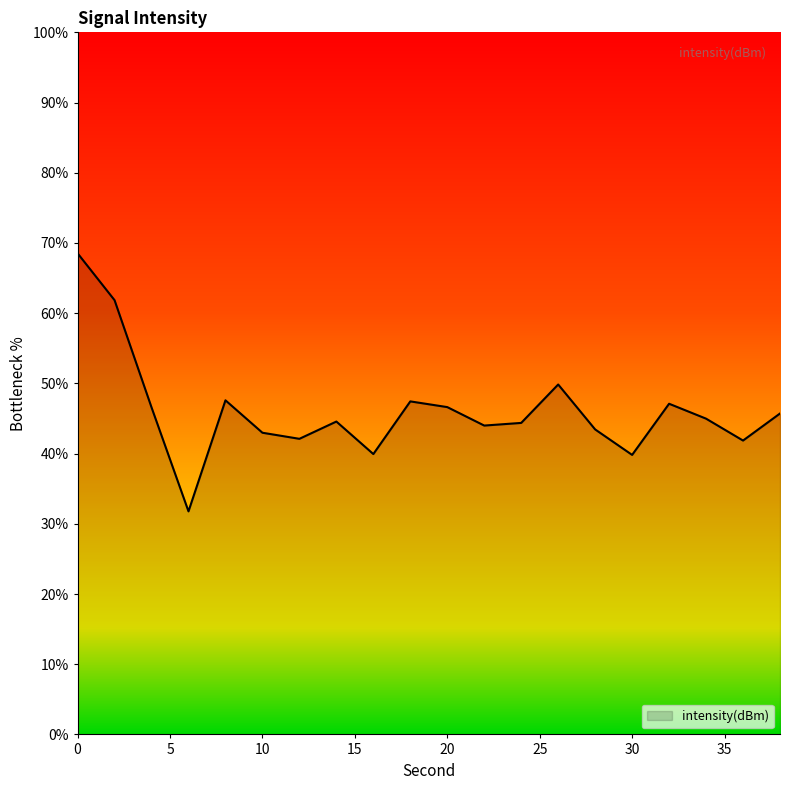

What is the maximum value shown in the chart?

68.5